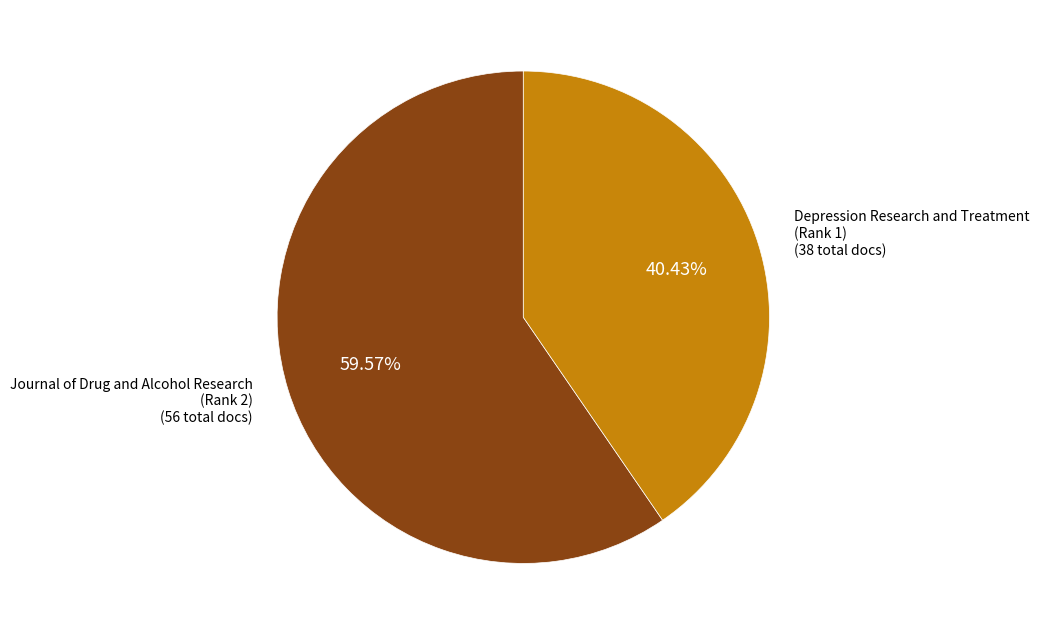

How many segments does this pie chart have?

2